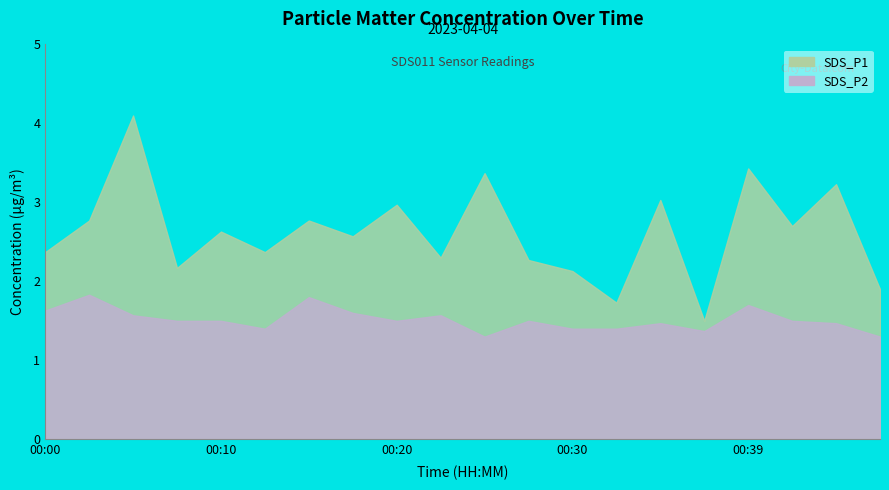

What is the highest value of the SDS_P2 series?

1.8